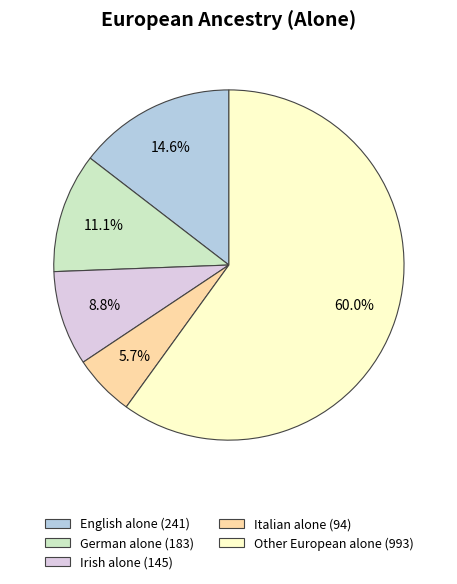

Is the sum of Italian alone and Irish alone greater than half?

No